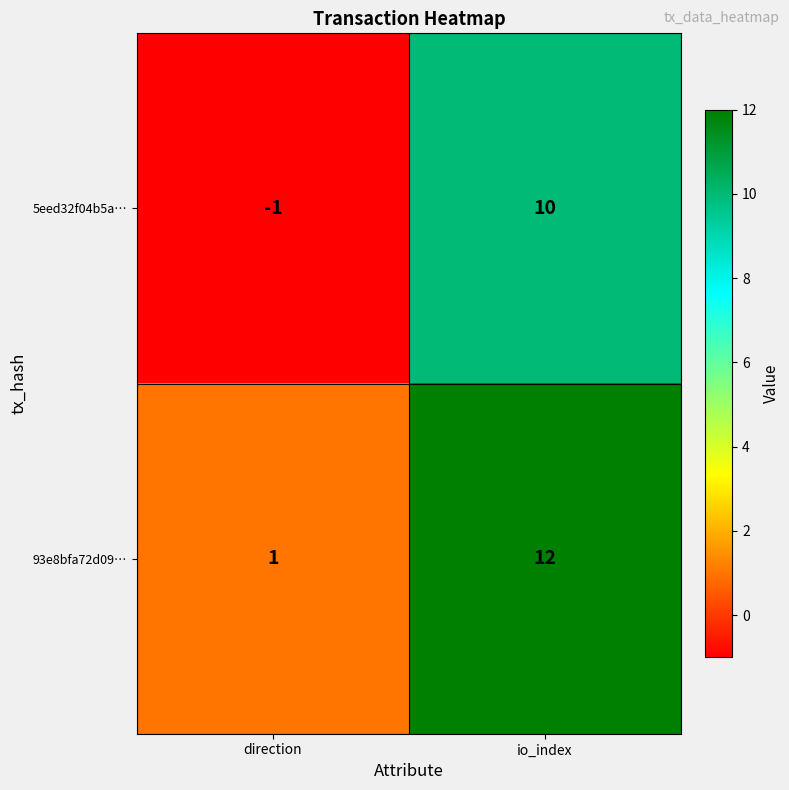

Read the 5eed32f04b5a… value at io_index.

10